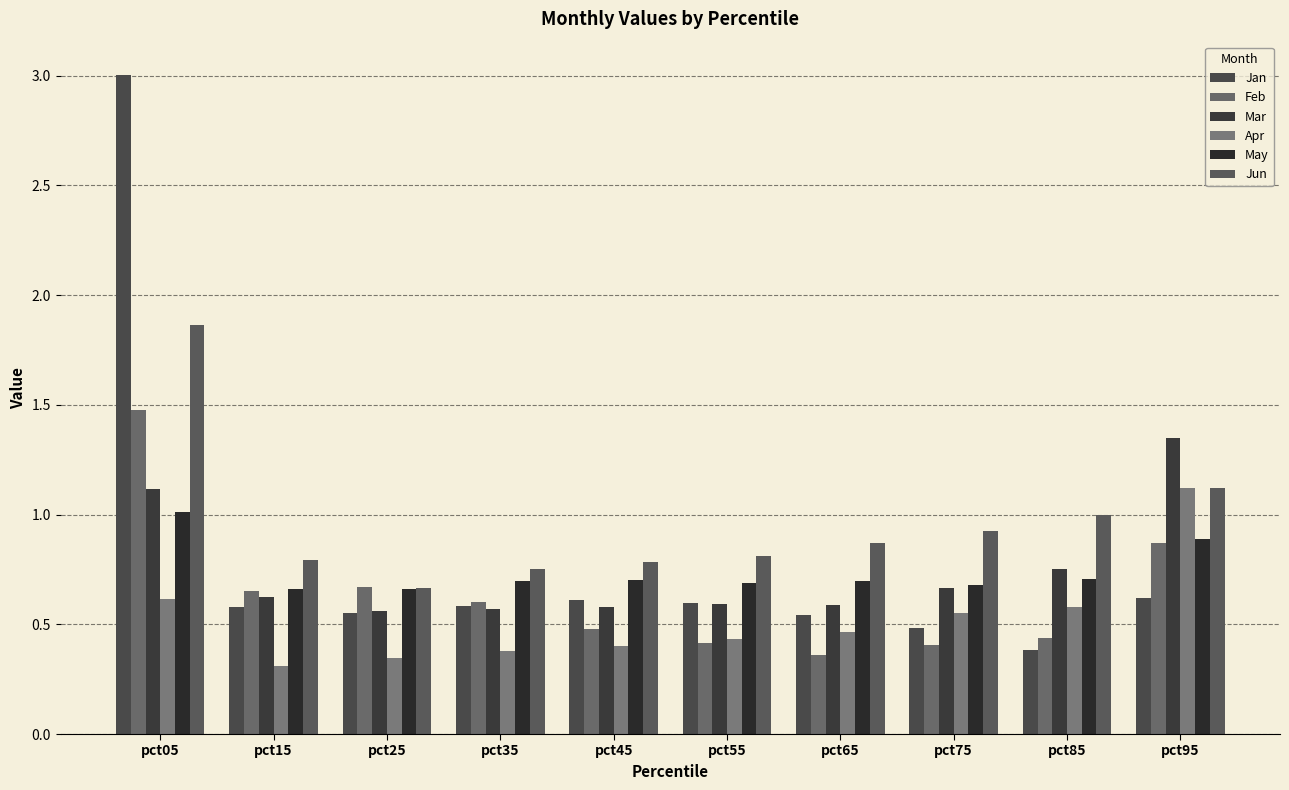

Which series changed the most between pct25 and pct95?

Mar